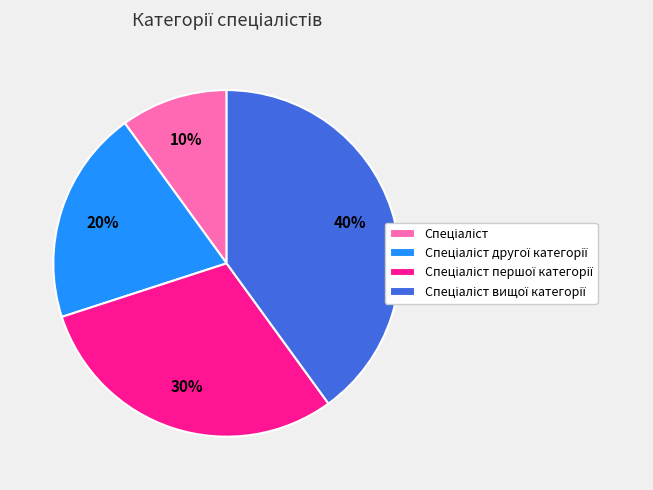

To the nearest percent, what is the average slice percentage?

25%